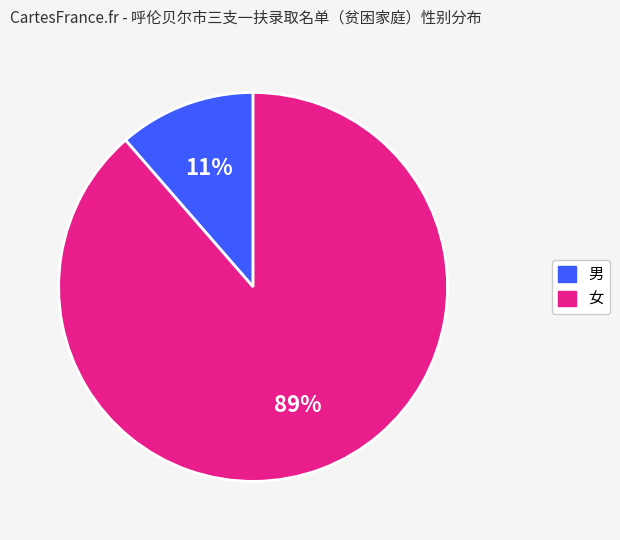

How many segments does this pie chart have?

2